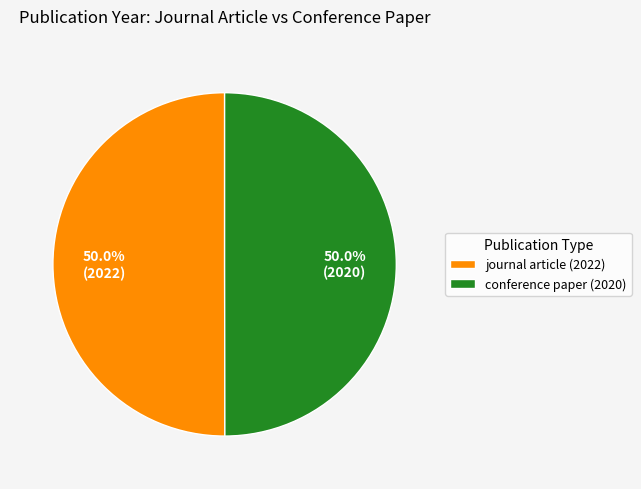

True or false: journal article (2022) accounts for 63% of the total.

False